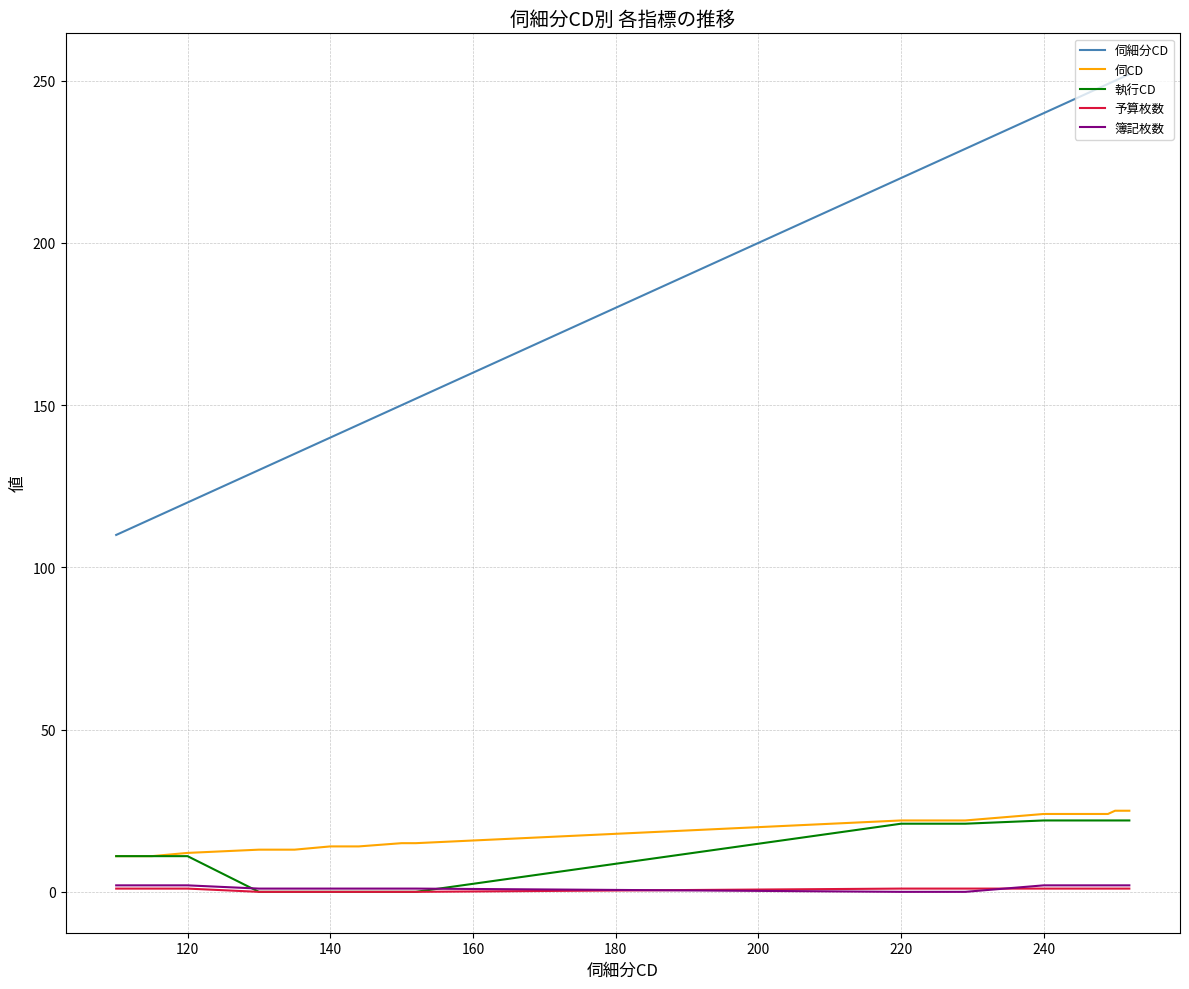

Which series has the largest total across all categories?

伺細分CD